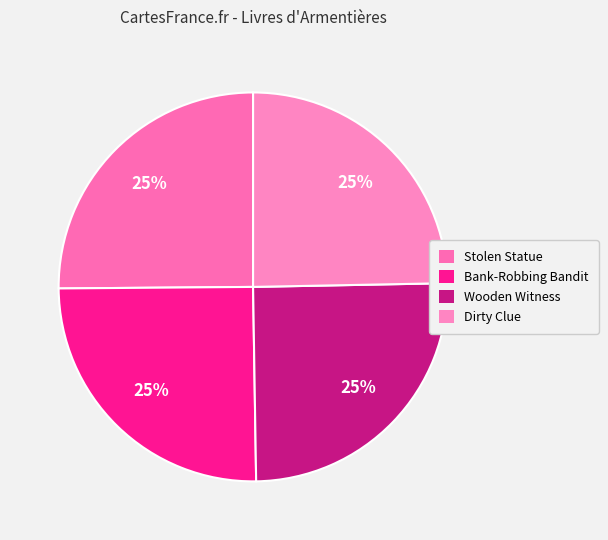

To the nearest percent, what is the average slice percentage?

25%